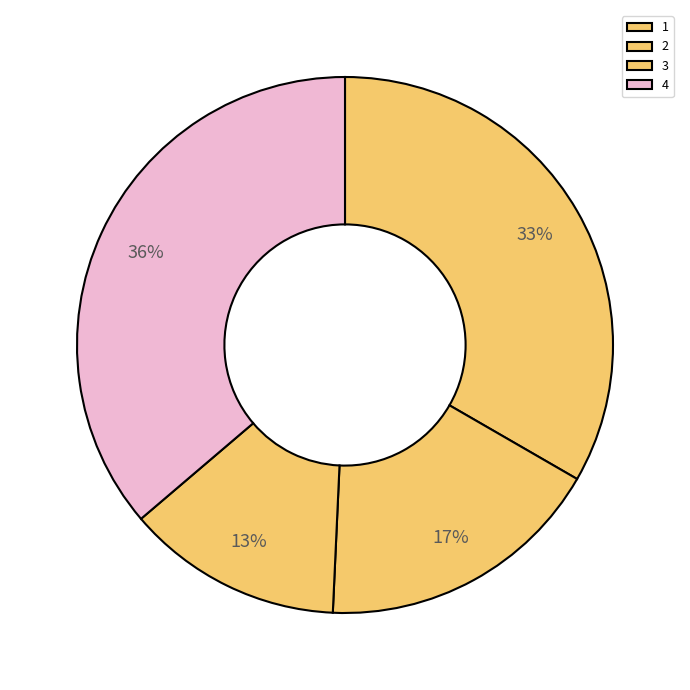

To the nearest percent, what is the difference between the largest and smallest slice percentages?

23%